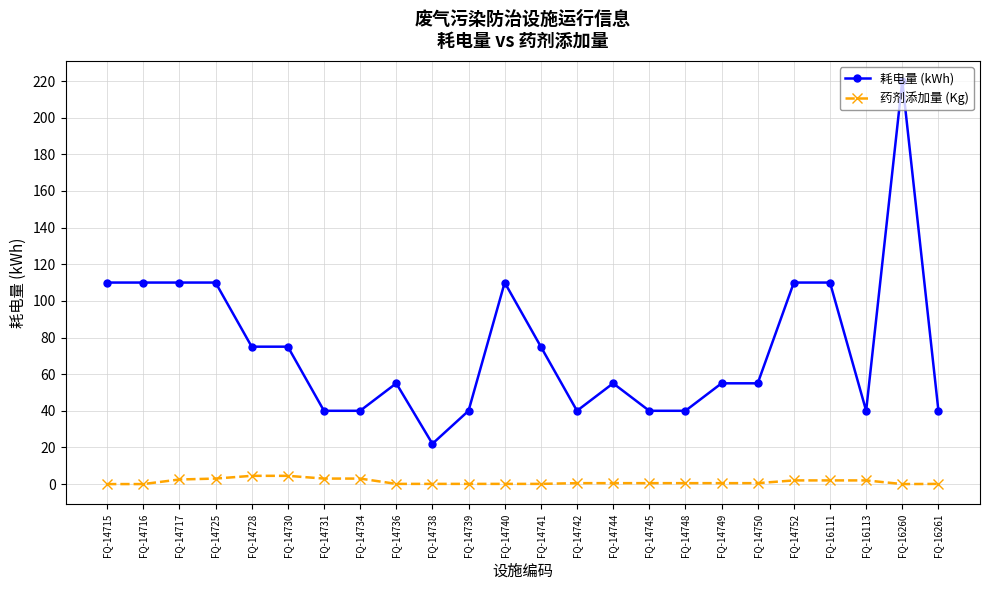

Which series changed the most between FQ-14739 and FQ-14752?

耗电量 (kWh)